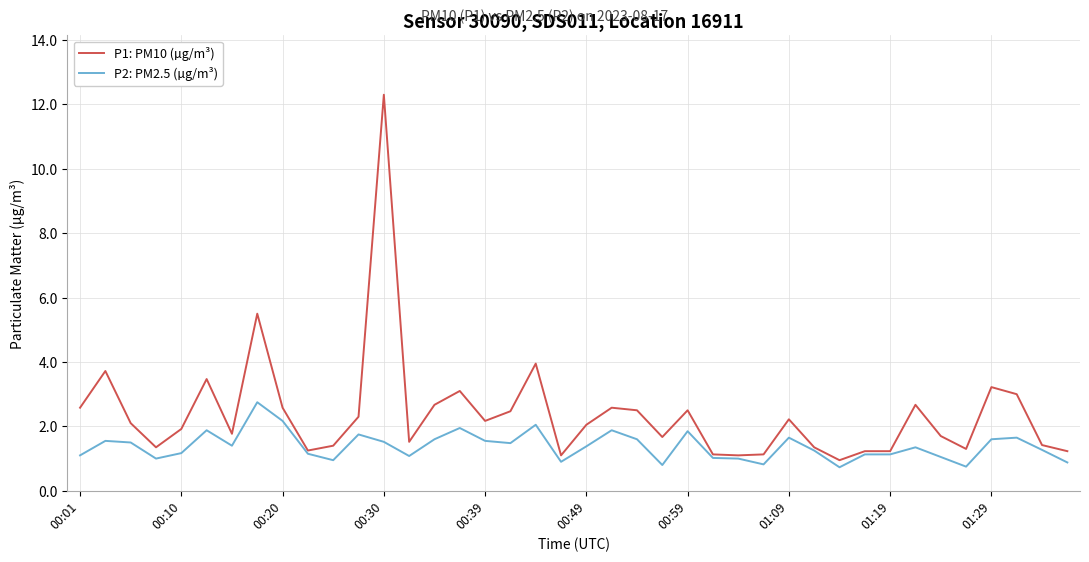

Which series has the largest range (max minus min)?

P1: PM10 (µg/m³)